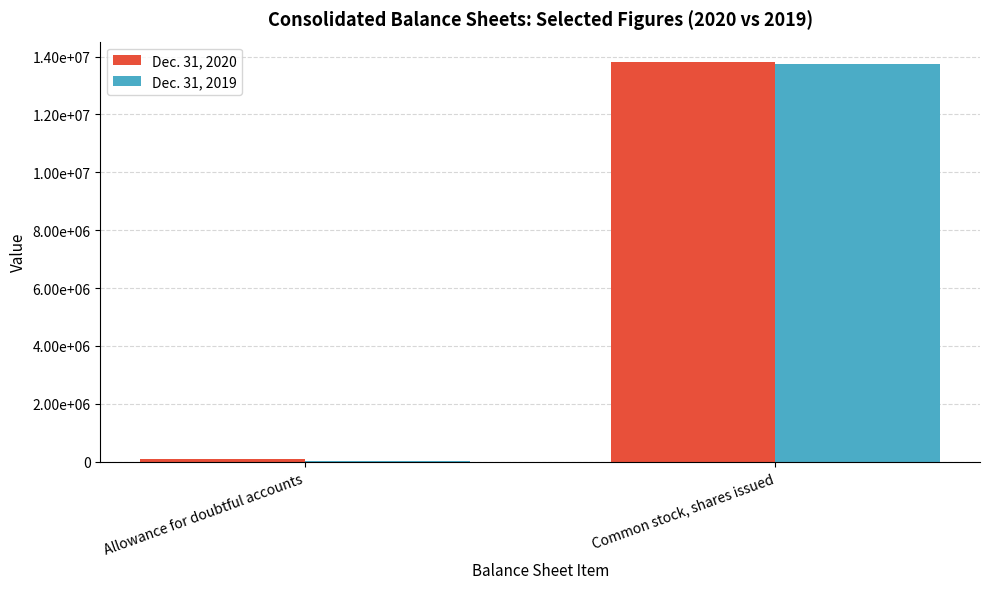

What is the greatest value displayed?

13824928